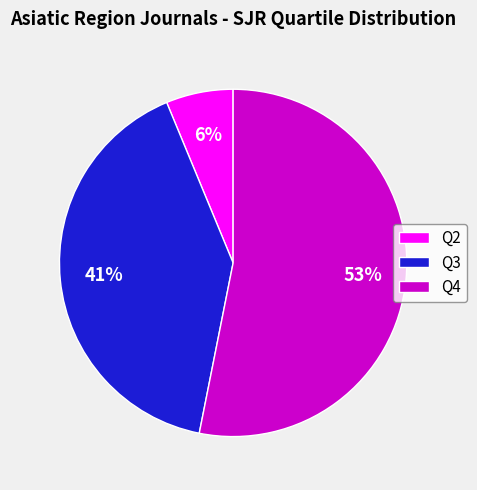

Is it true that Q3 is 41% of the pie?

True